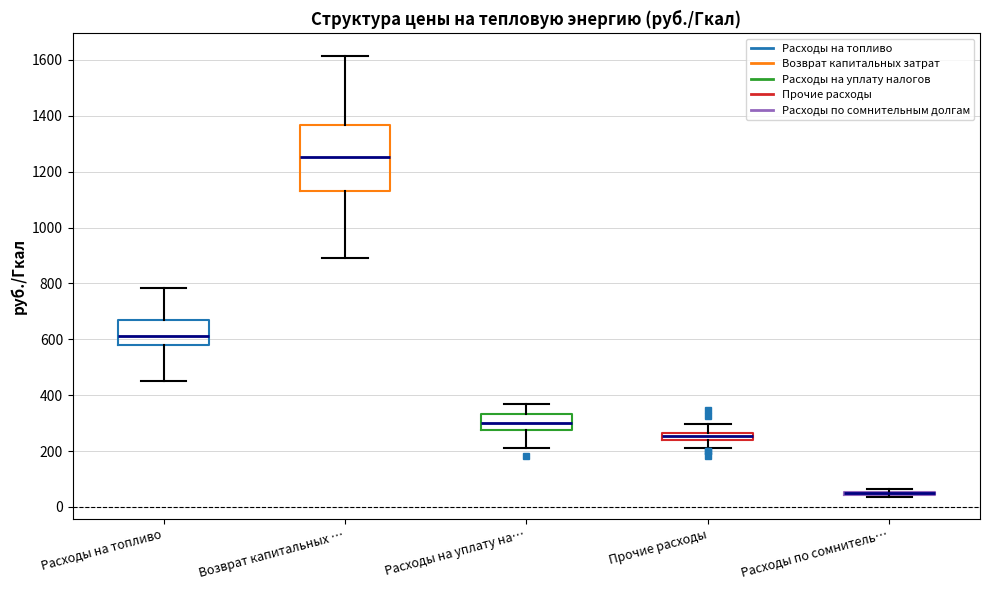

Comparing the boxes themselves (not the whiskers), which one is the tallest?

Возврат капитальных …